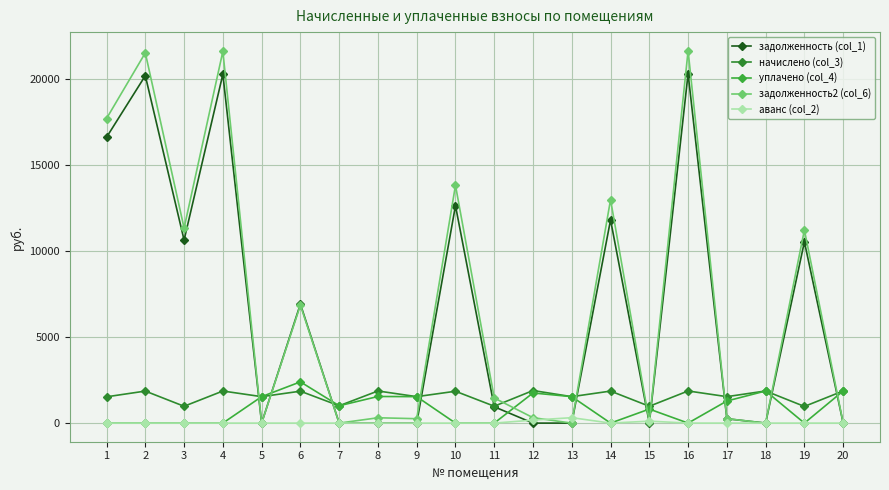

What is the sum of all задолженность2 (col_6) values?

141504.8